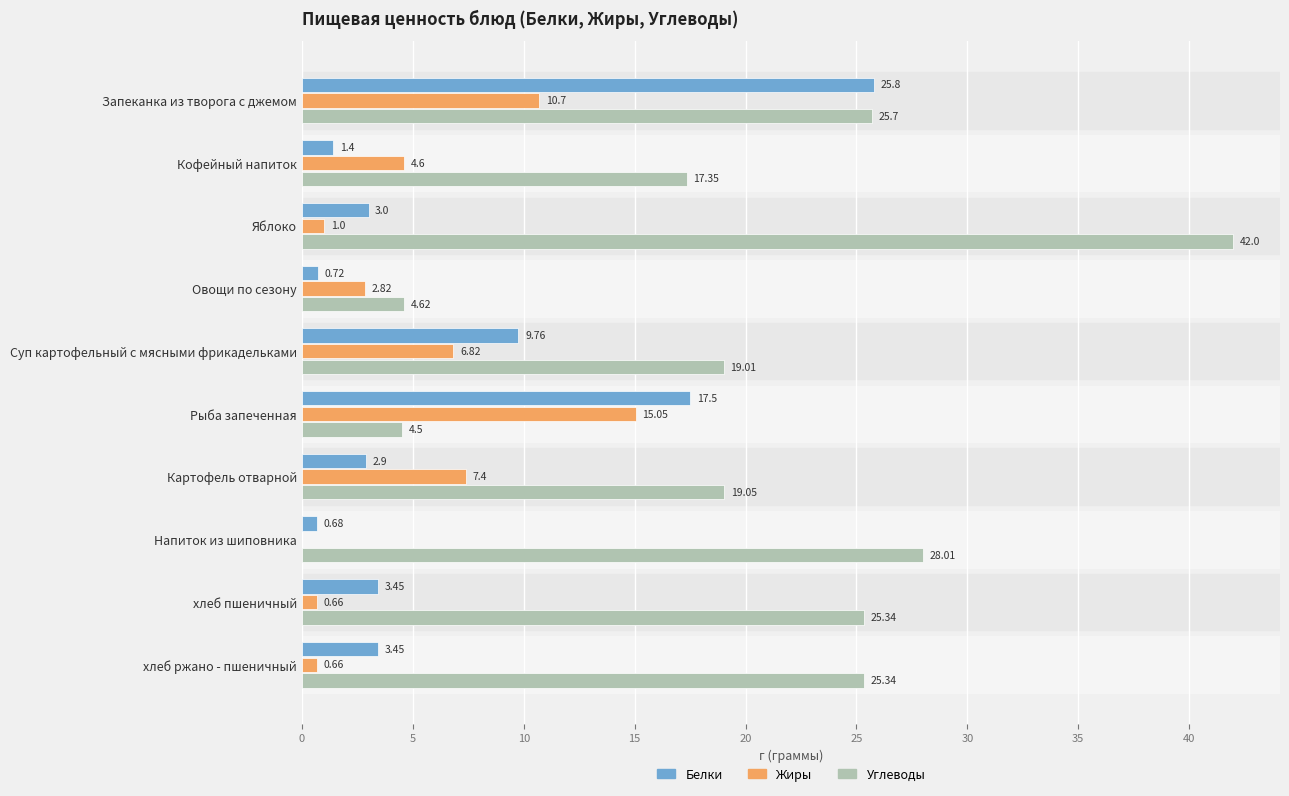

Which series has the largest total across all categories?

Углеводы